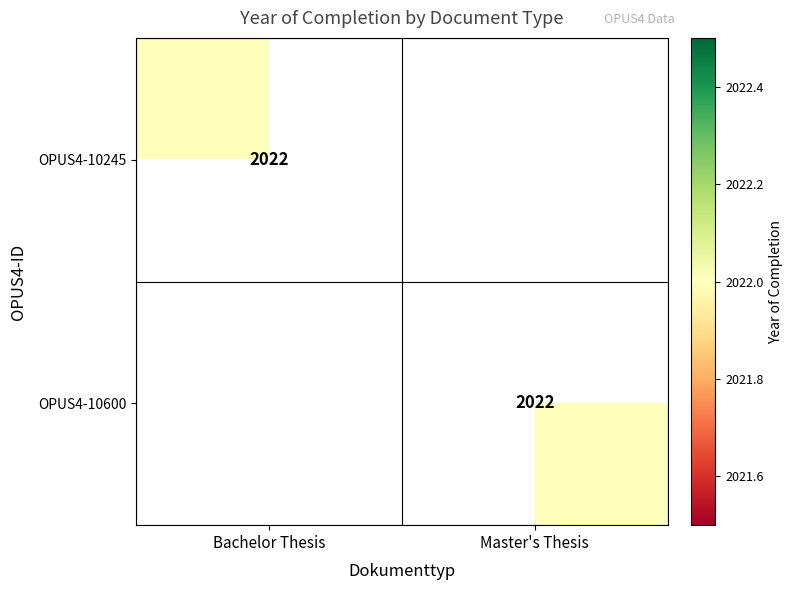

The OPUS4-10245 series shows 2022 at Bachelor Thesis. True or false?

True